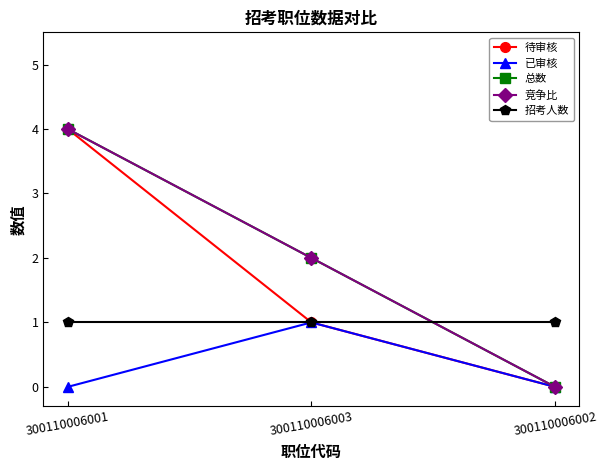

Reading left to right, transcribe all the data shown in this chart.

待审核: 4	1	0
已审核: 0	1	0
总数: 4	2	0
竞争比: 4	2	0
招考人数: 1	1	1